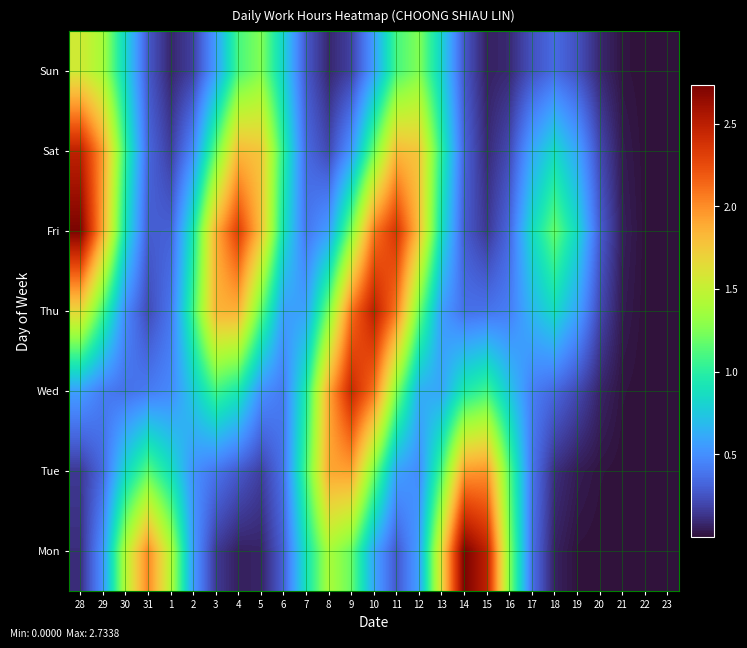

Which label corresponds to the largest value in the chart?

14